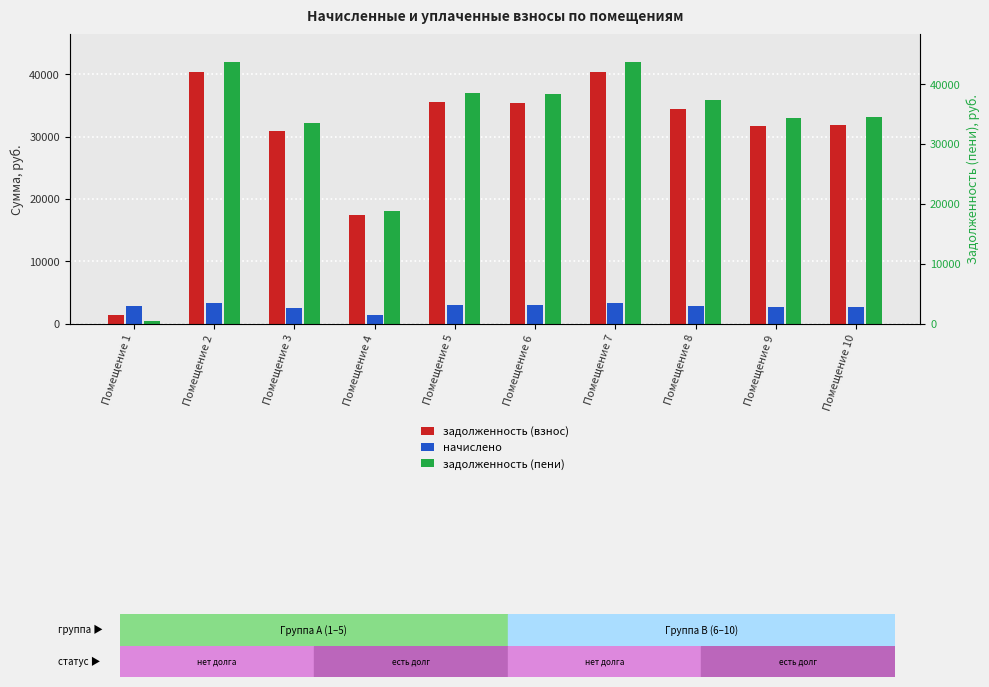

How many bars are there in total?

30